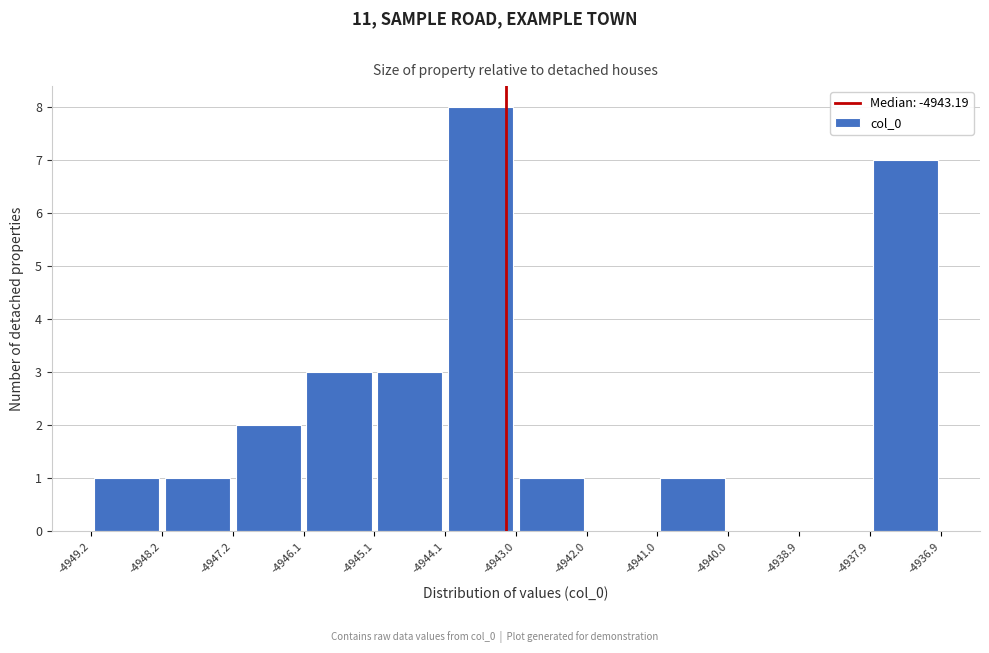

Reading left to right, list every bar in this chart as the range it spans on the x-axis followed by its height. The values are not printed on the chart, so give them approximately, as read against the axis.

-4949.2 to -4948.2: 1
-4948.2 to -4947.2: 1
-4947.2 to -4946.1: 2
-4946.1 to -4945.1: 3
-4945.1 to -4944.1: 3
-4944.1 to -4943.0: 8
-4943.0 to -4942.0: 1
-4942.0 to -4941.0: 0
-4941.0 to -4940.0: 1
-4940.0 to -4938.9: 0
-4938.9 to -4937.9: 0
-4937.9 to -4936.9: 7